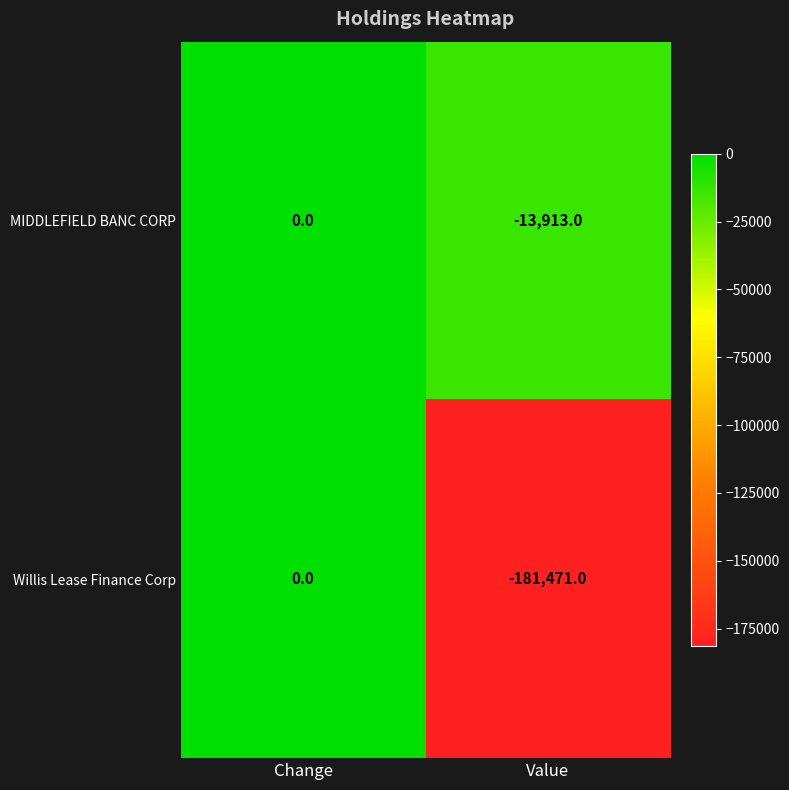

How many categories are shown in the chart?

2